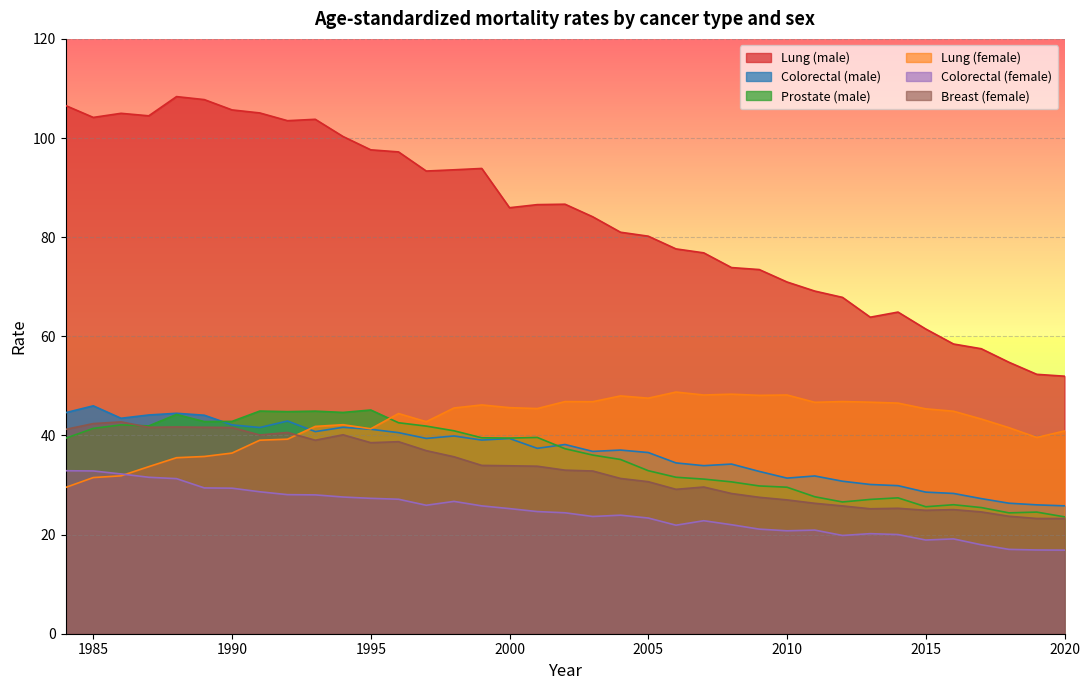

How many lines are shown in the chart?

6